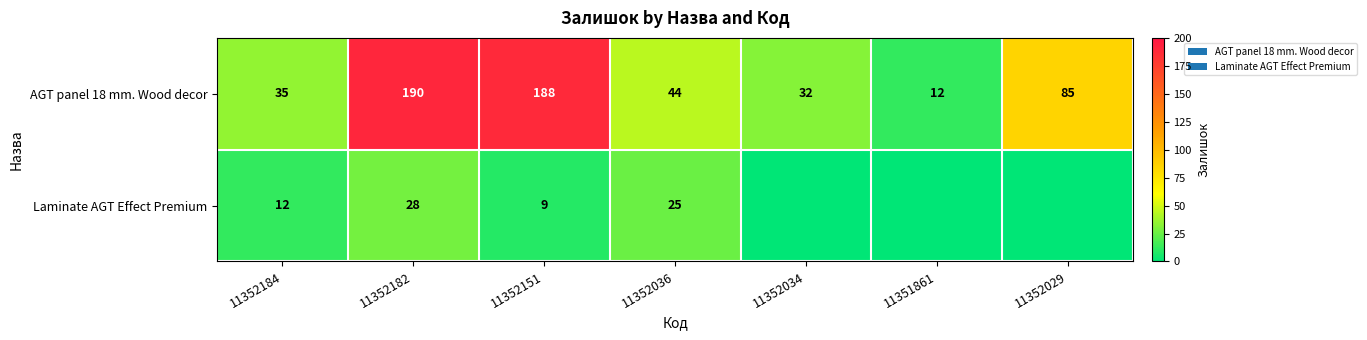

What is the difference between the AGT panel 18 mm. Wood decor values at 11352184 and 11352151?

153